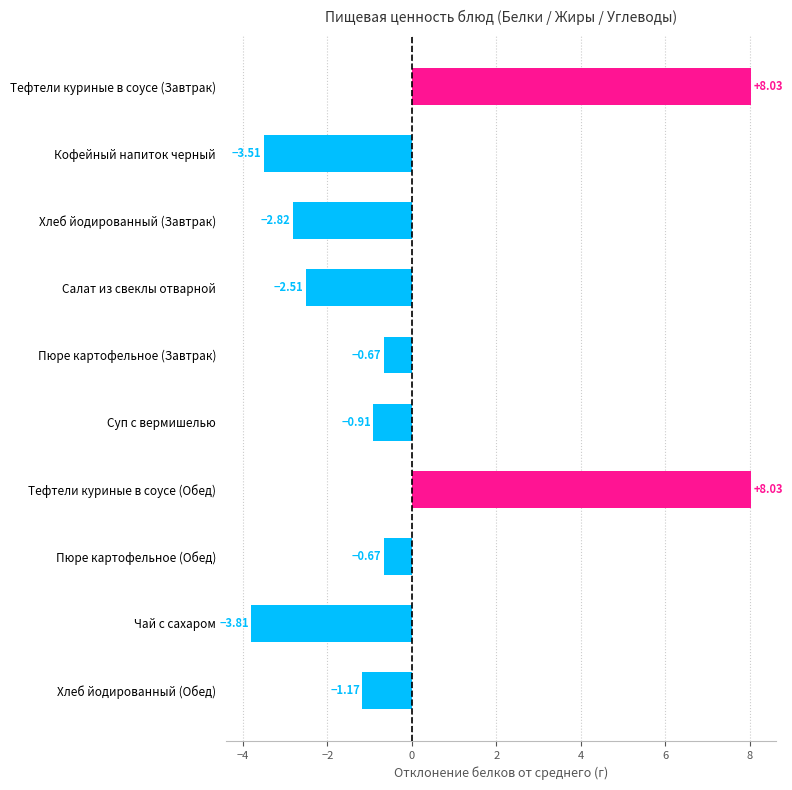

Between Кофейный напиток черный and Хлеб йодированный (Обед), which is larger?

Хлеб йодированный (Обед)